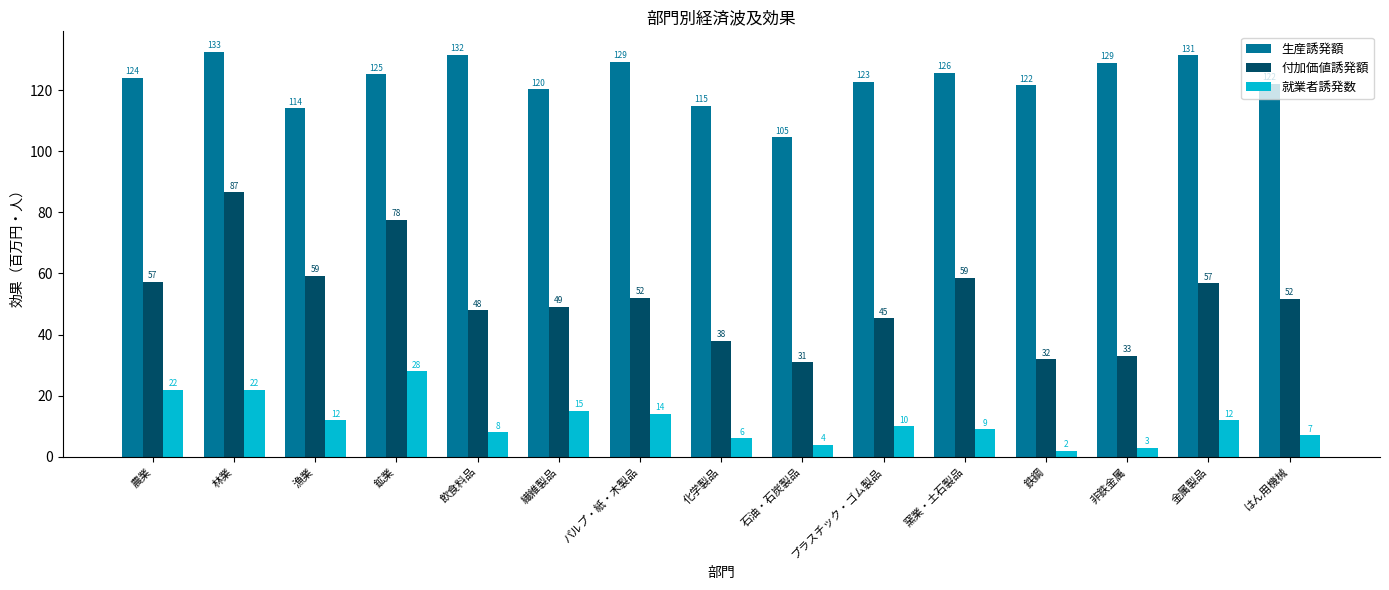

What is the sum of the 付加価値誘発額 values at パルプ・紙・木製品 and 非鉄金属?

85.1